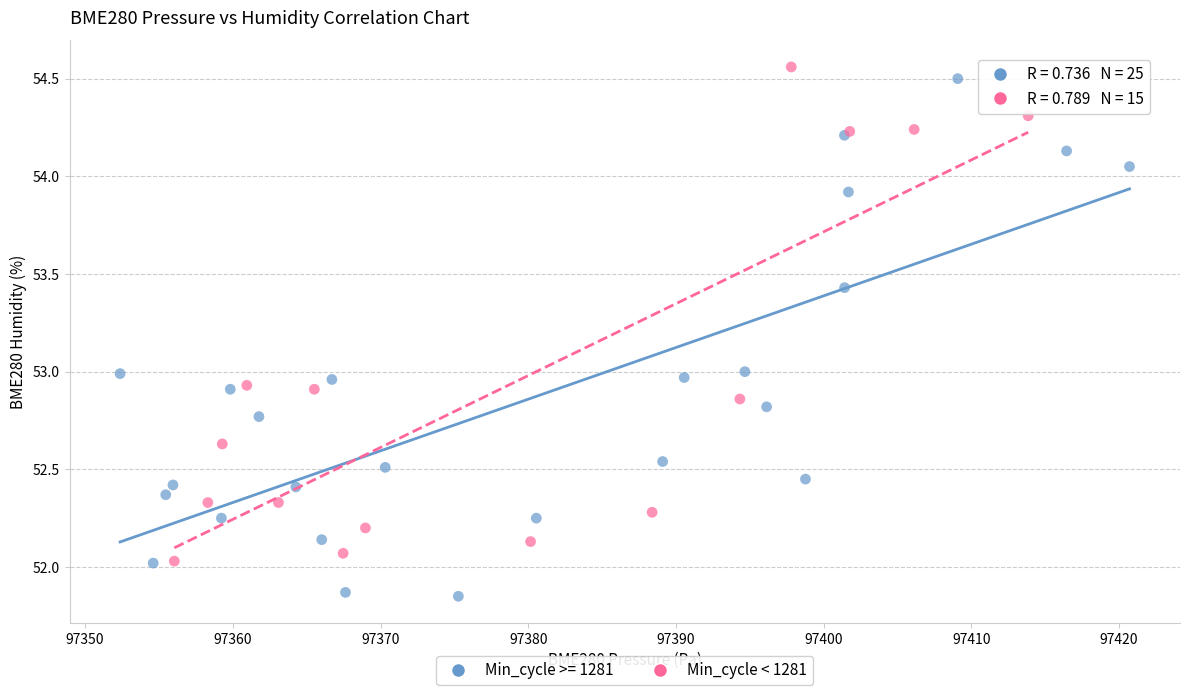

Which series reaches the minimum Y coordinate?

Min_cycle >= 1281